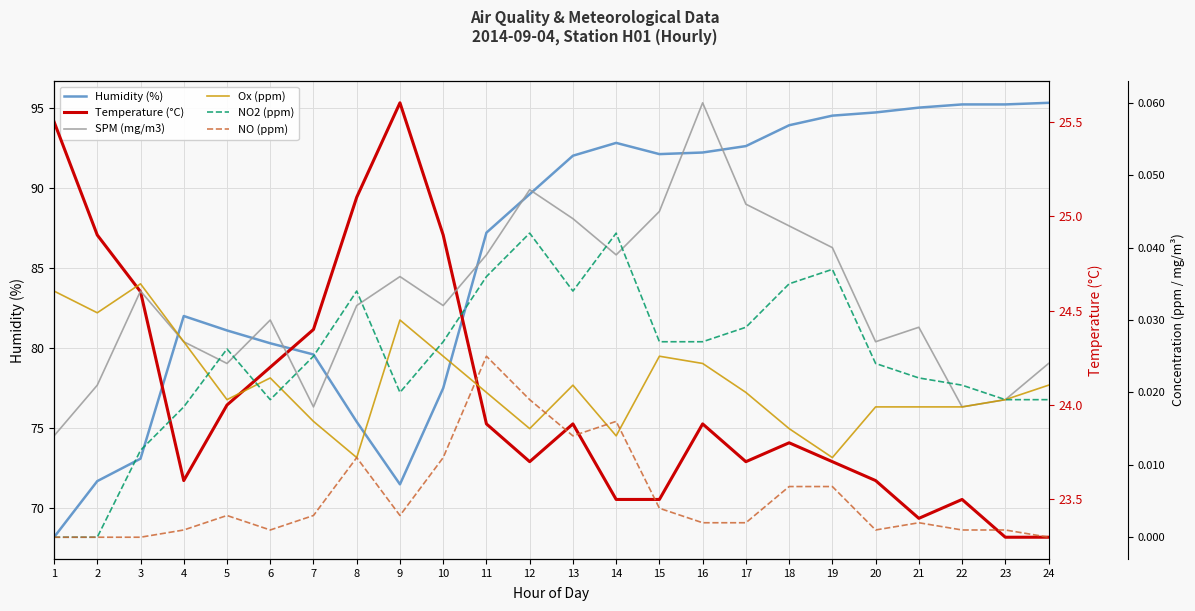

Which has a higher value, 23 or 8?

23